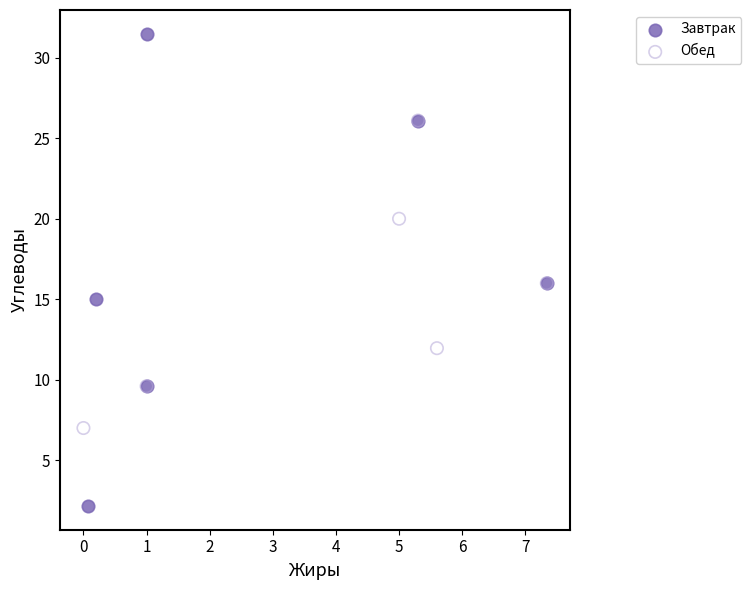

Which series has the largest Y range (max minus min)?

Завтрак